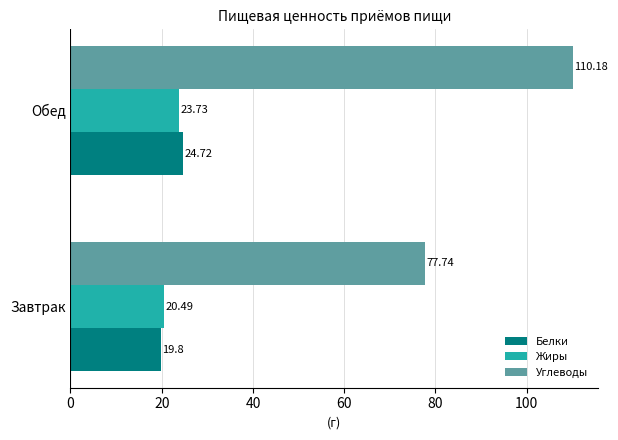

What is the average value of the Углеводы series?

94.0